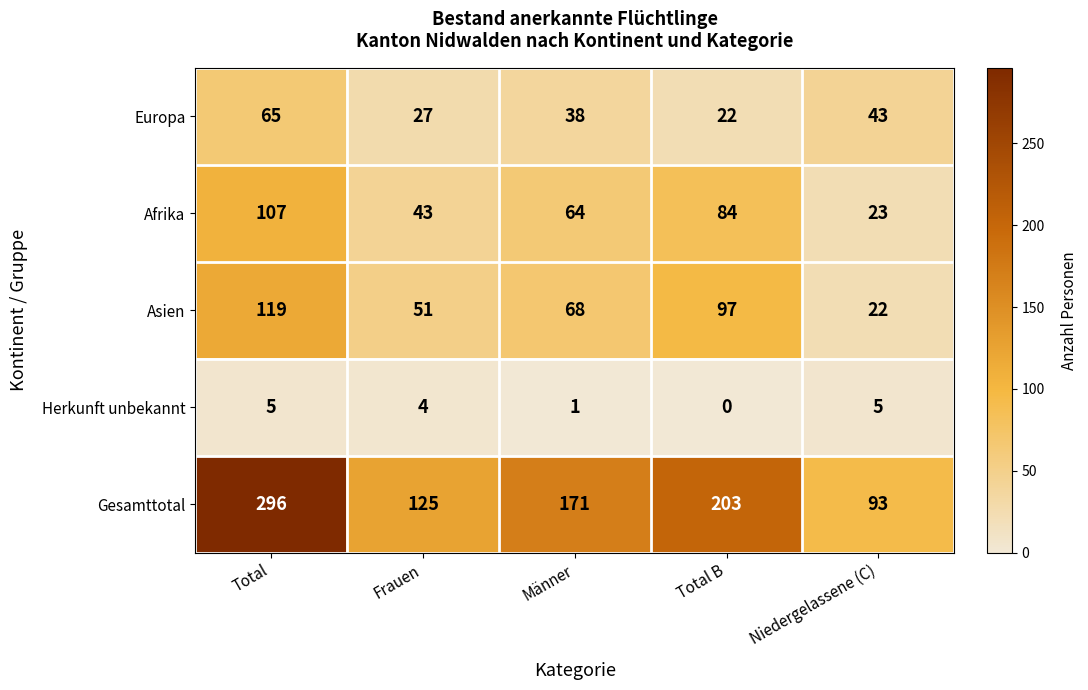

The value of Europa at Männer is 55. True or false?

False